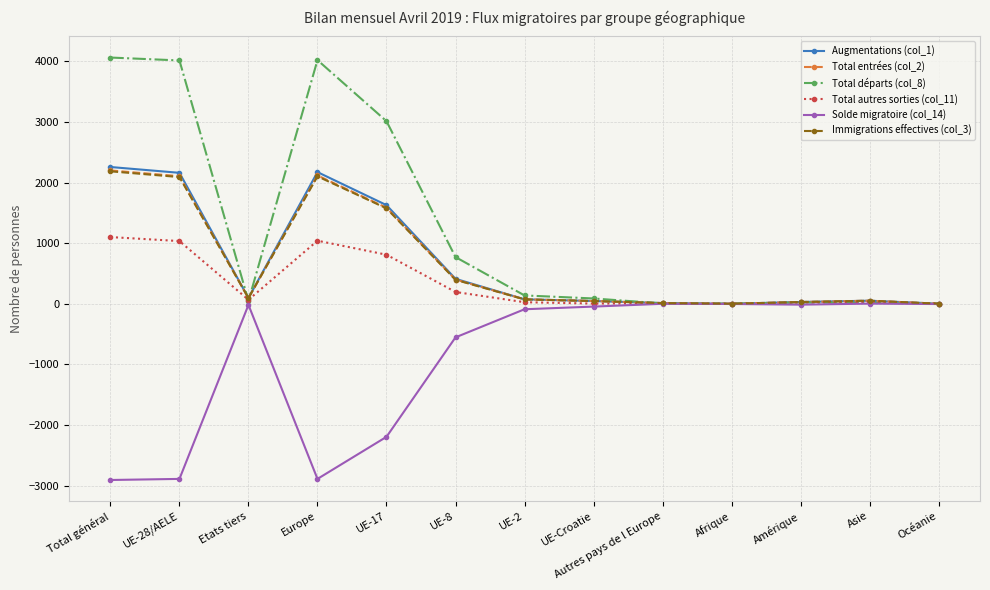

True or false: Solde migratoire (col_14) has a value of -1691 at Autres pays de l Europe.

False